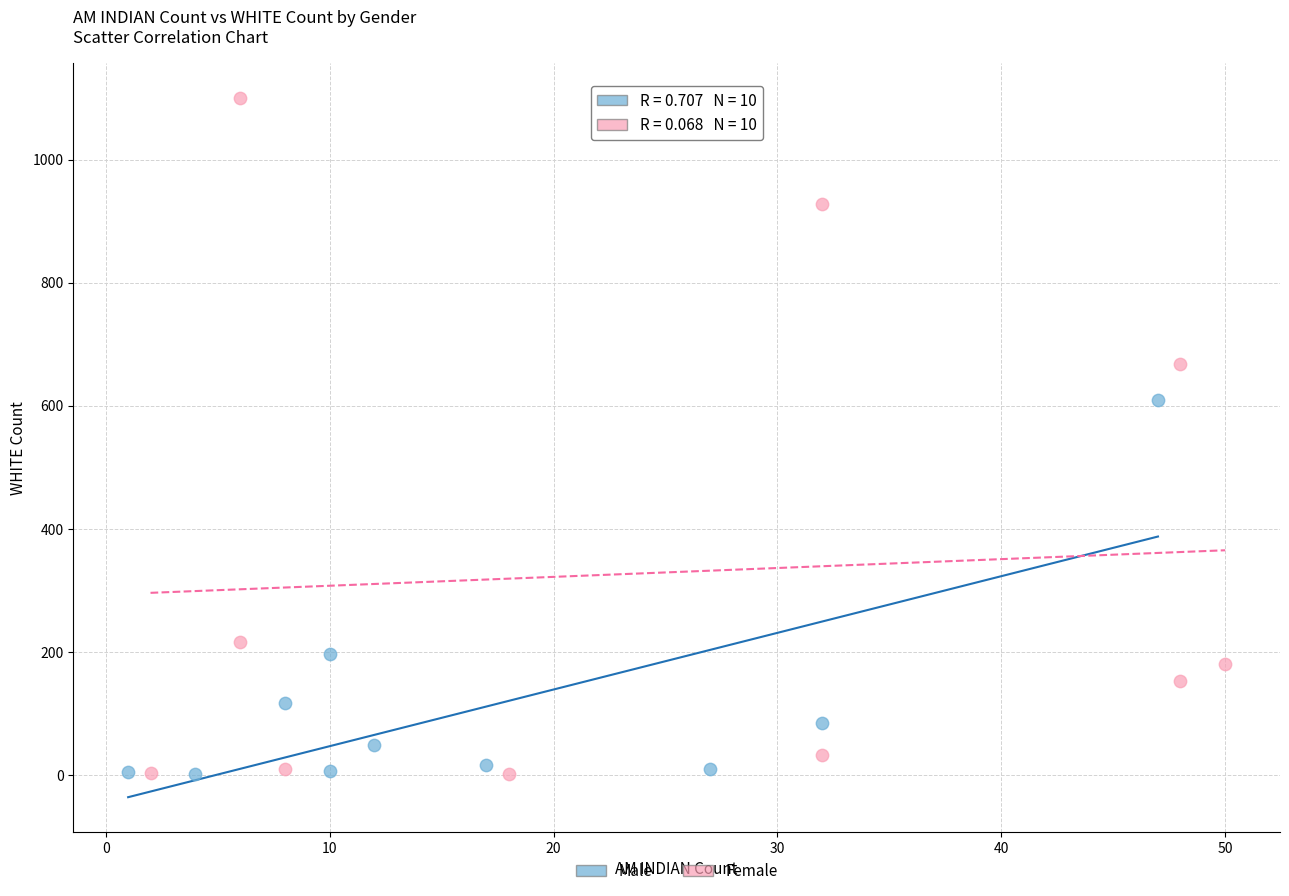

Which series has the largest Y range (max minus min)?

Female